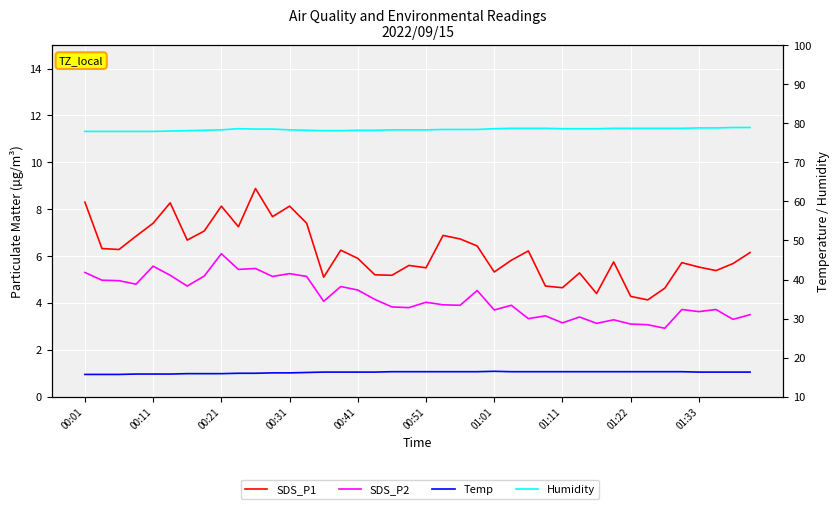

What is the spread (max minus min) of values at 00:51?

74.3